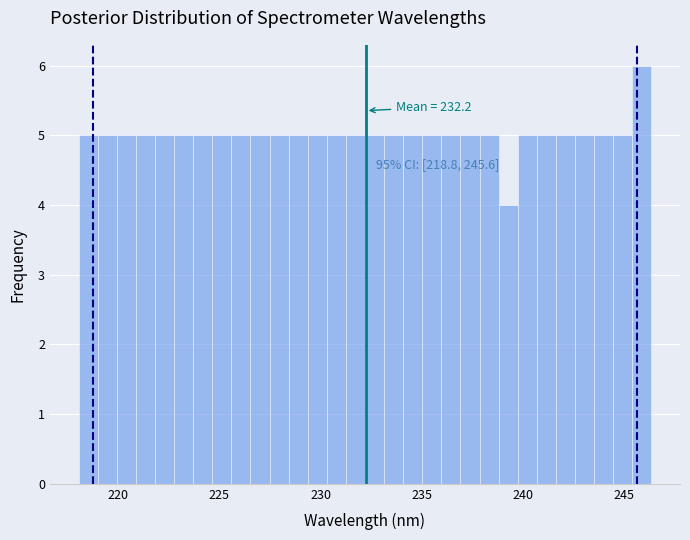

Read against the x-axis, roughly where is the centre of the tallest bar?

246.0